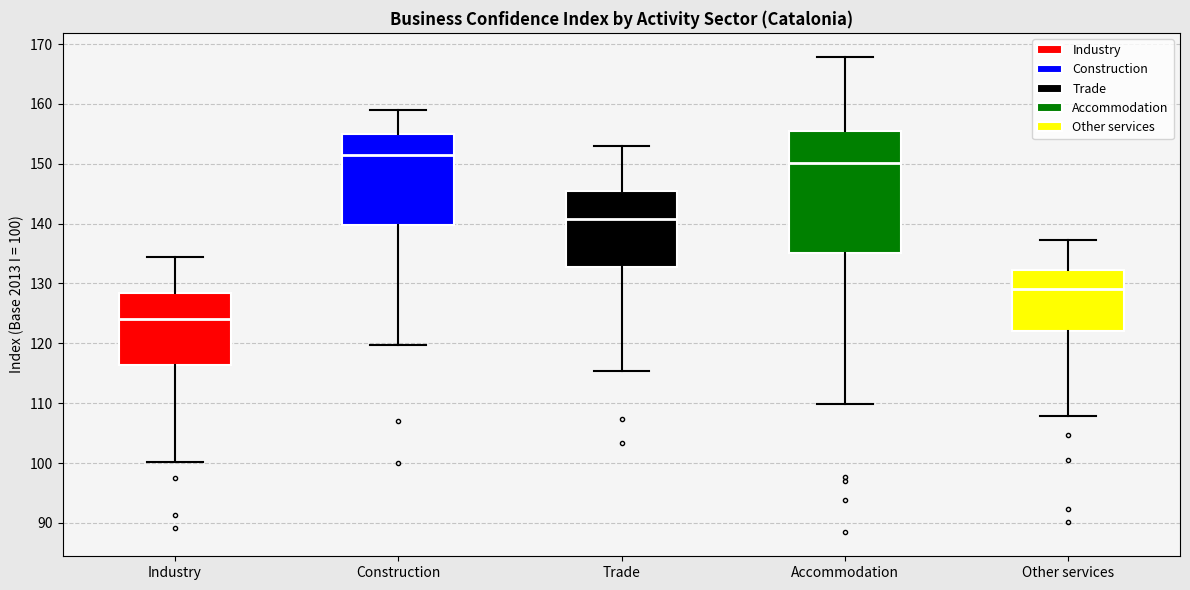

Reading left to right, read every box against the y-axis: the position of its median line, the range the box covers, and the ends of its whiskers. The values are not printed on the chart, so give them approximately, as read against the axis.

Industry: median 124, box 116 to 128, whiskers 100 to 134
Construction: median 152, box 140 to 155, whiskers 120 to 159
Trade: median 141, box 133 to 146, whiskers 115 to 153
Accommodation: median 150, box 135 to 155, whiskers 110 to 168
Other services: median 129, box 122 to 132, whiskers 108 to 137